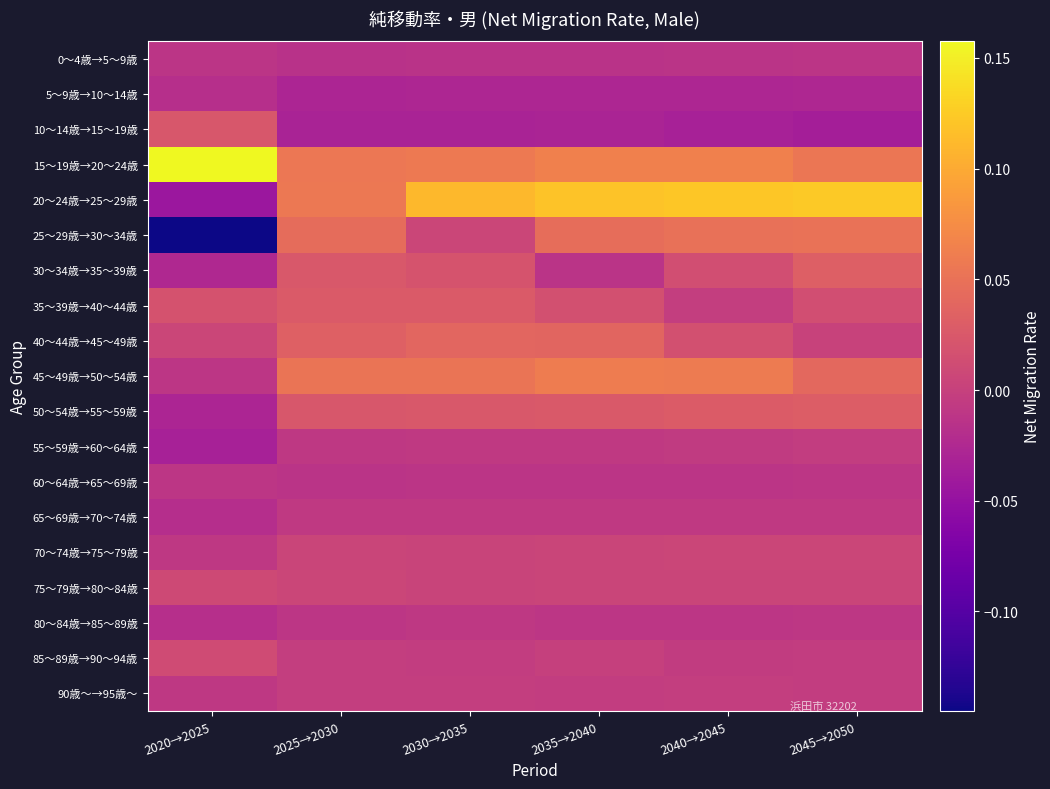

At how many categories does at least one series exceed 0?

6